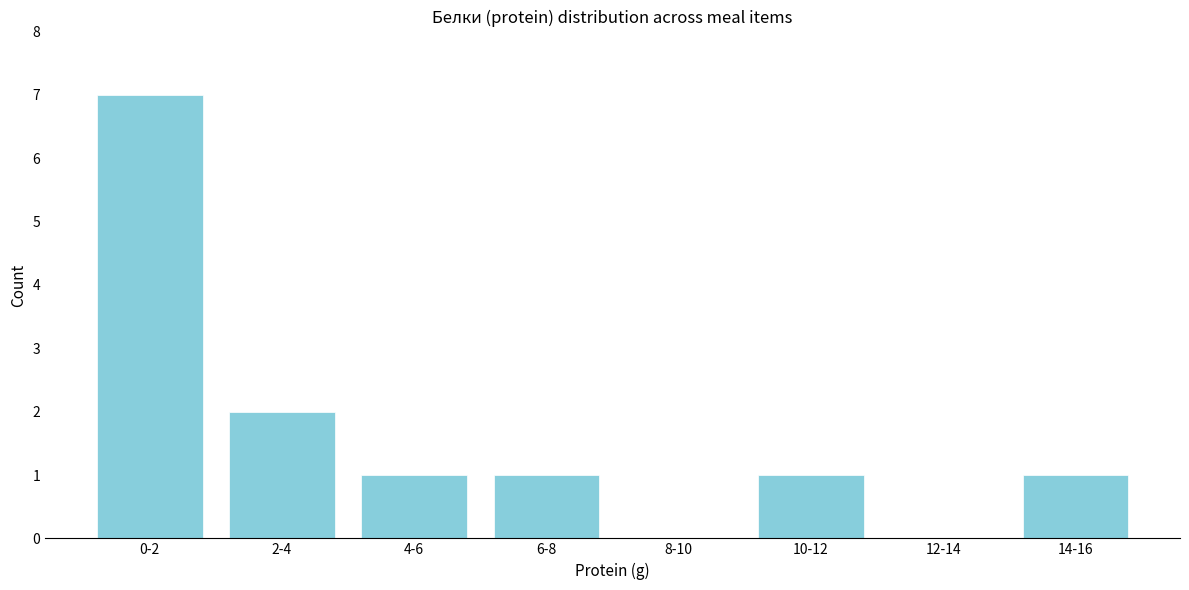

Reading left to right, extract all data points from this chart.

0-2=7	2-4=2	4-6=1	6-8=1	8-10=0	10-12=1	12-14=0	14-16=1